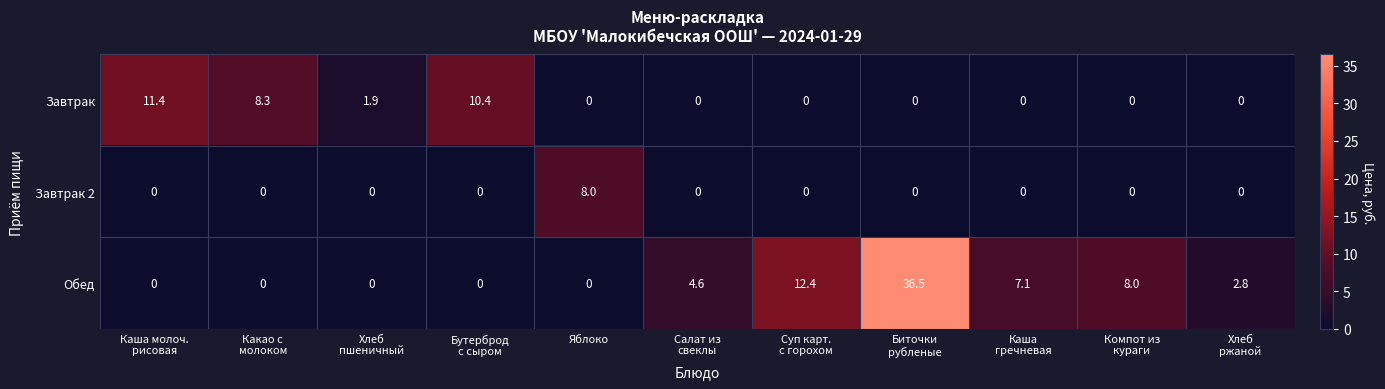

Count the number of data series in this chart.

3